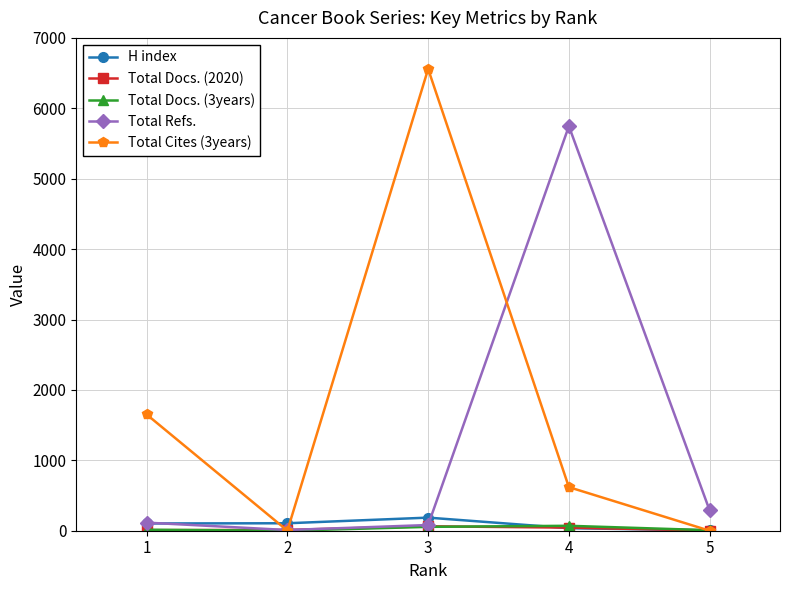

Between 2 and 4, which series saw the biggest shift?

Total Refs.